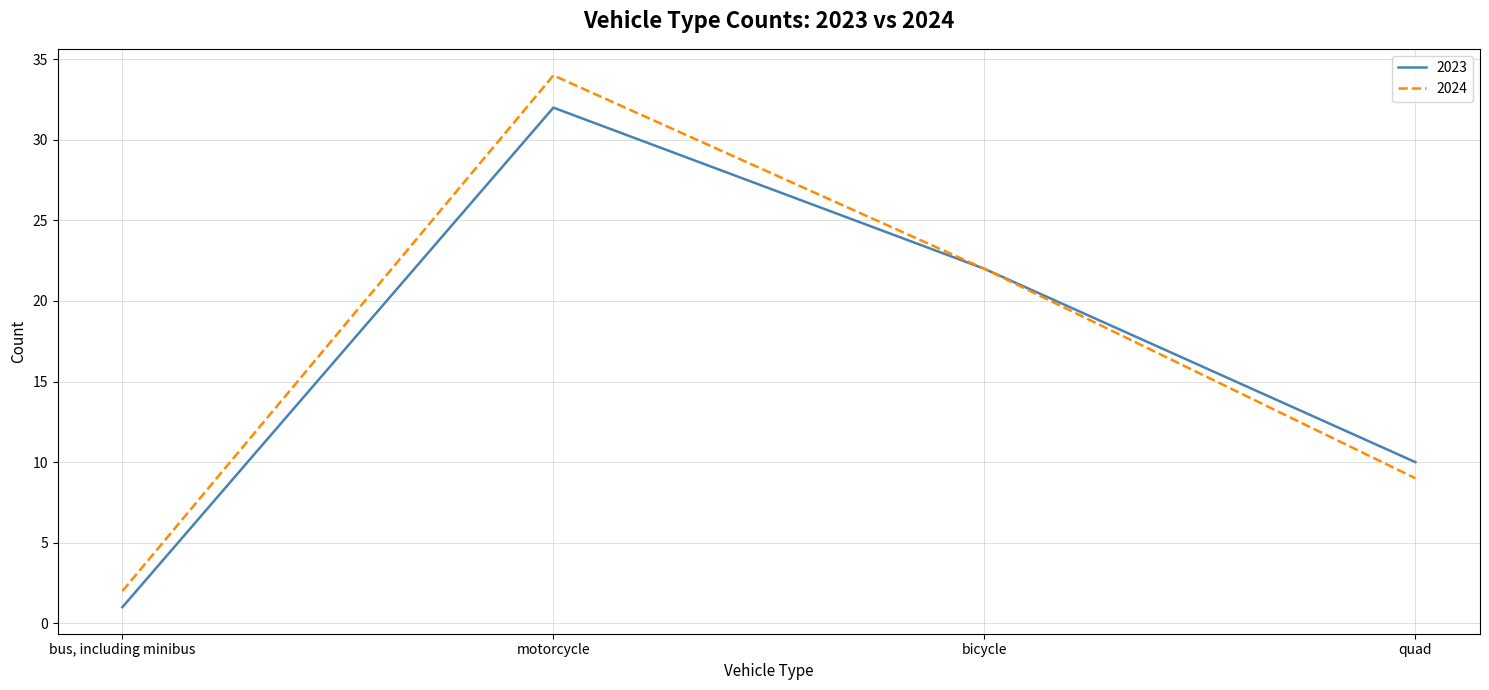

Reading right to left, extract all data points from this chart.

2023: quad=10	bicycle=22	motorcycle=32	bus, including minibus=1
2024: quad=9	bicycle=22	motorcycle=34	bus, including minibus=2